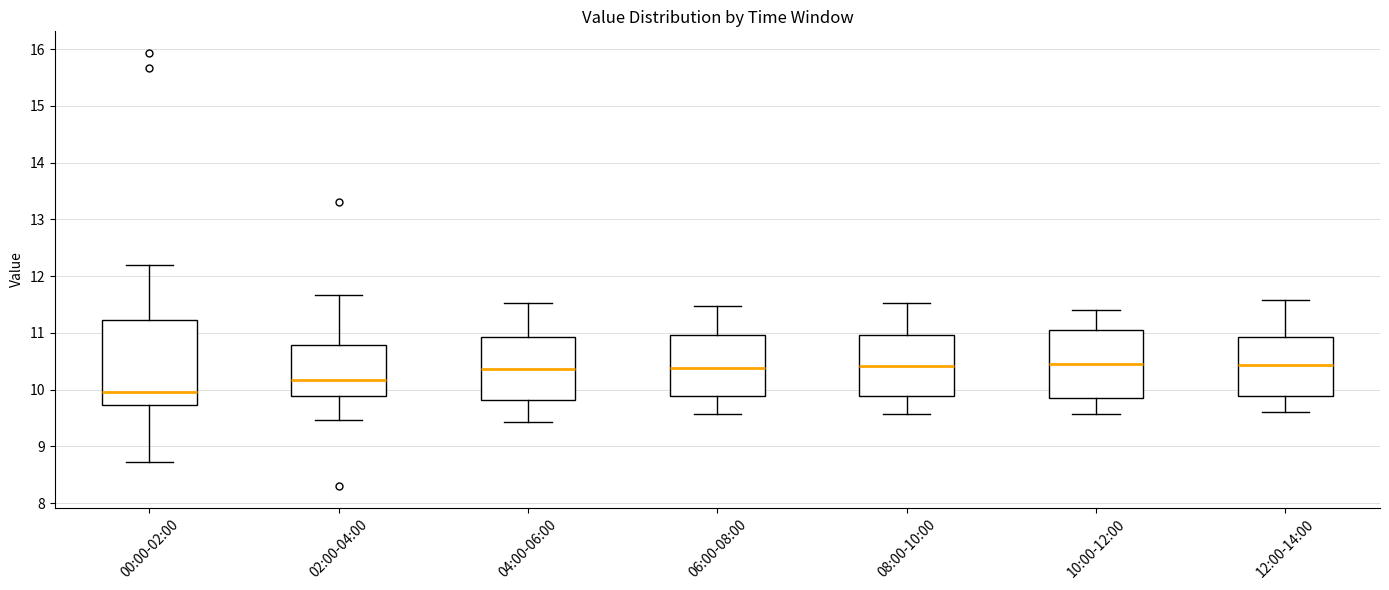

Which box is the tallest, from its lower edge to its upper edge?

00:00-02:00